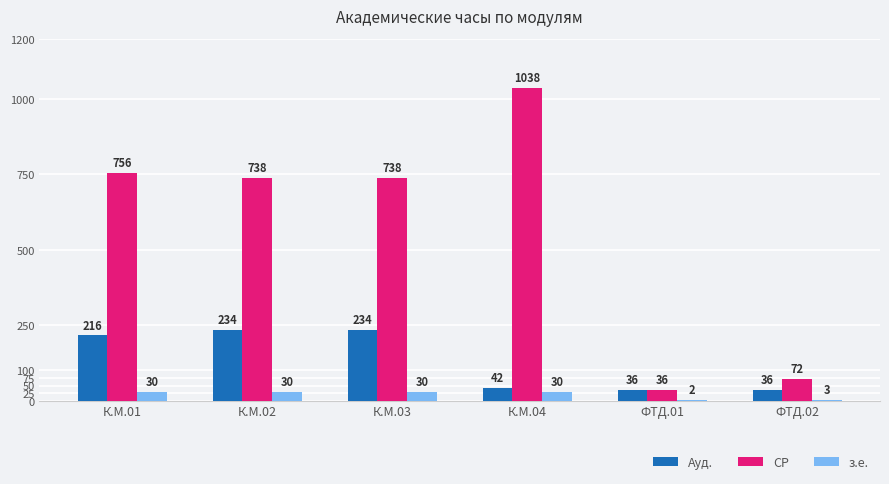

Which series has the largest range (max minus min)?

СР